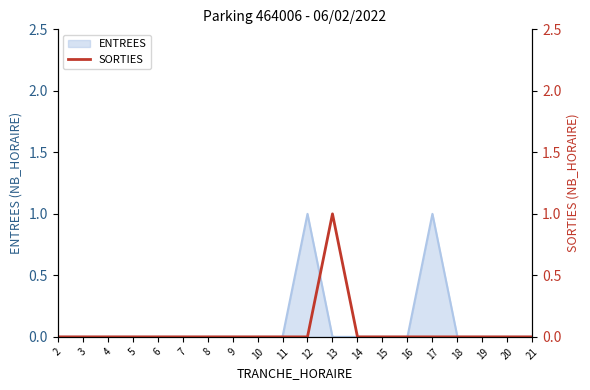

Does the chart have visible grid lines?

No